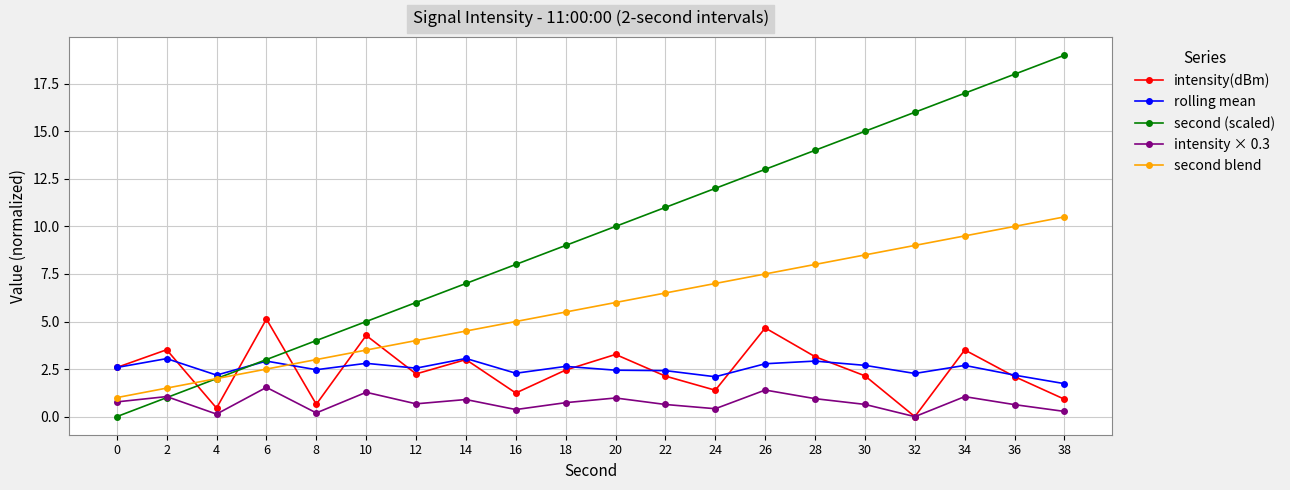

The intensity(dBm) series shows 2.1 at 22. True or false?

True